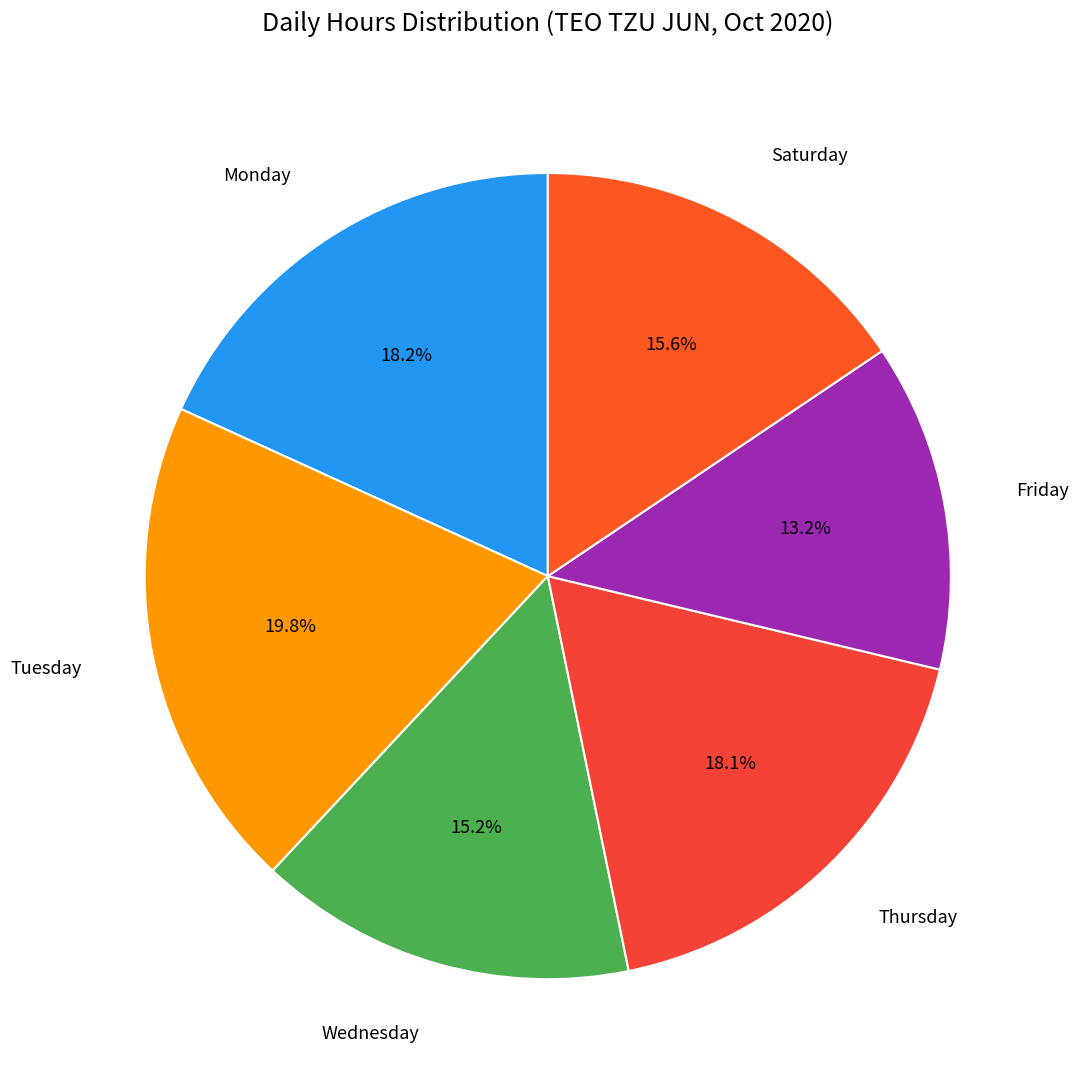

Which category has the biggest portion of the pie?

Tuesday